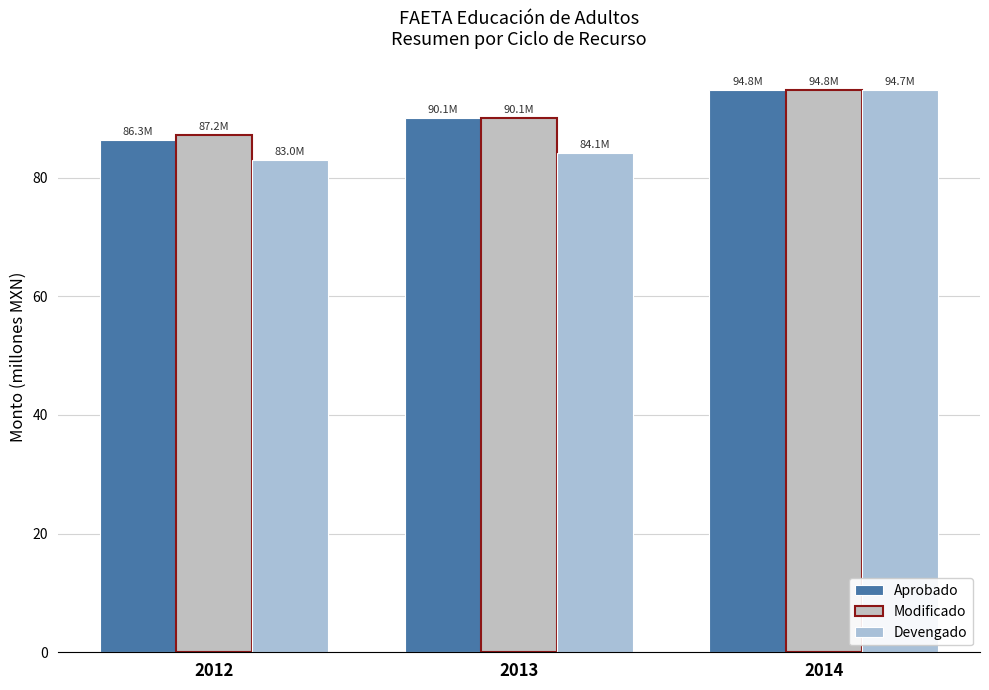

Where does the Modificado series first go above 90?

2013